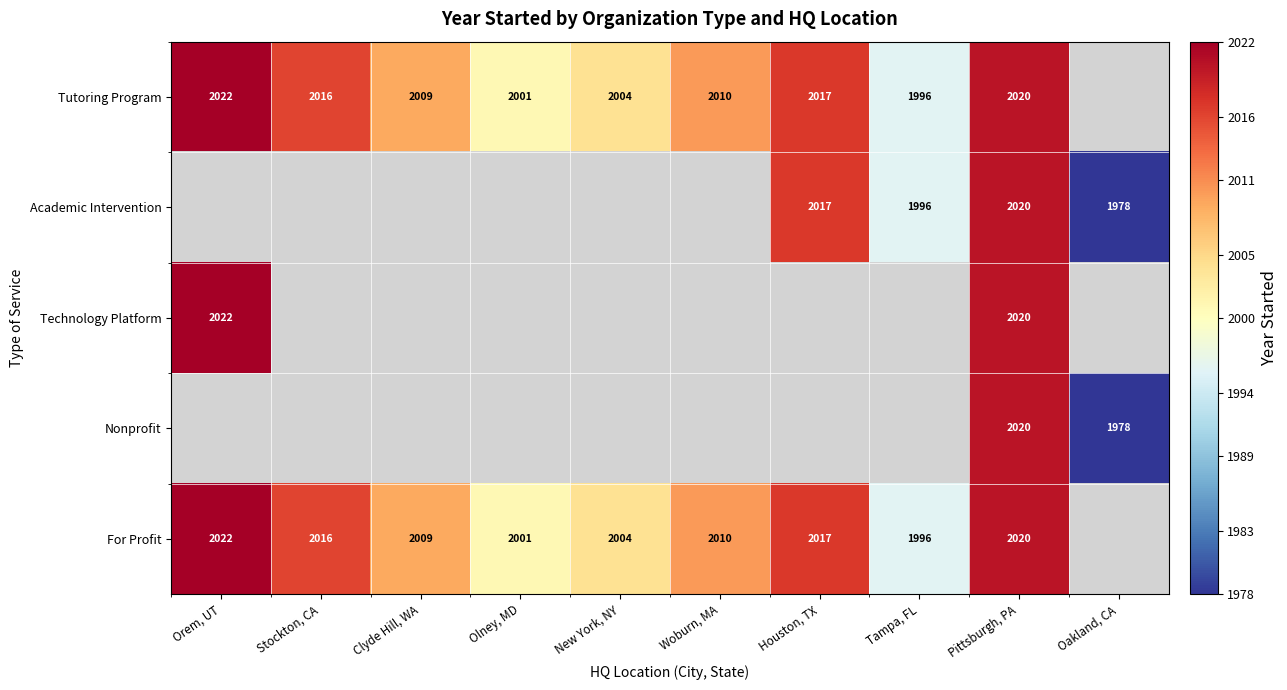

The Academic Intervention series shows 1996 at Tampa, FL. True or false?

True